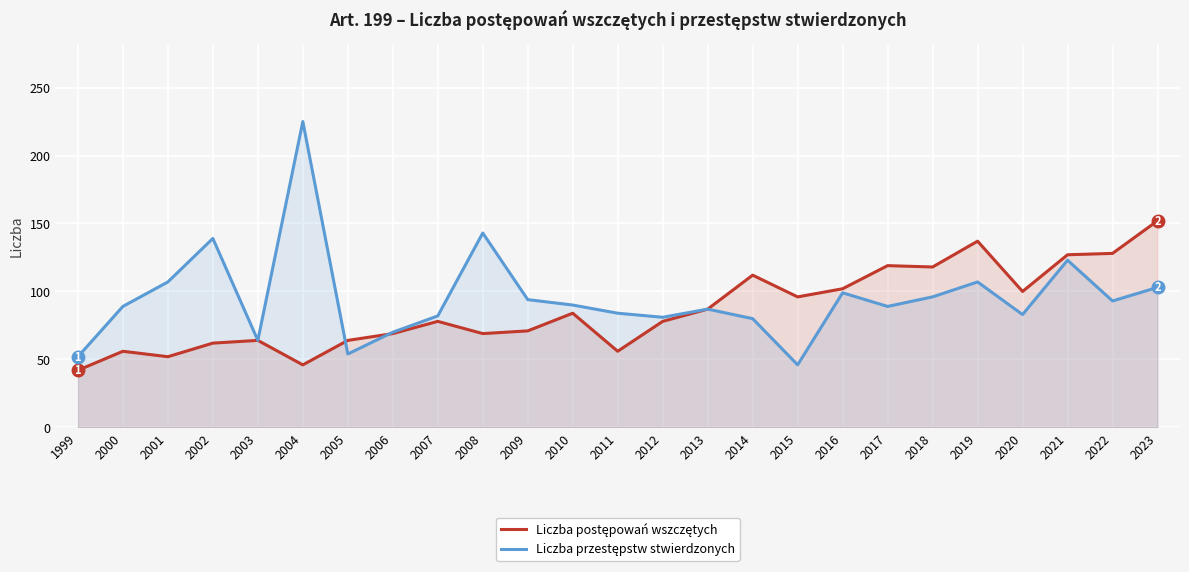

What is the sum of all Liczba przestępstw stwierdzonych values?

2380